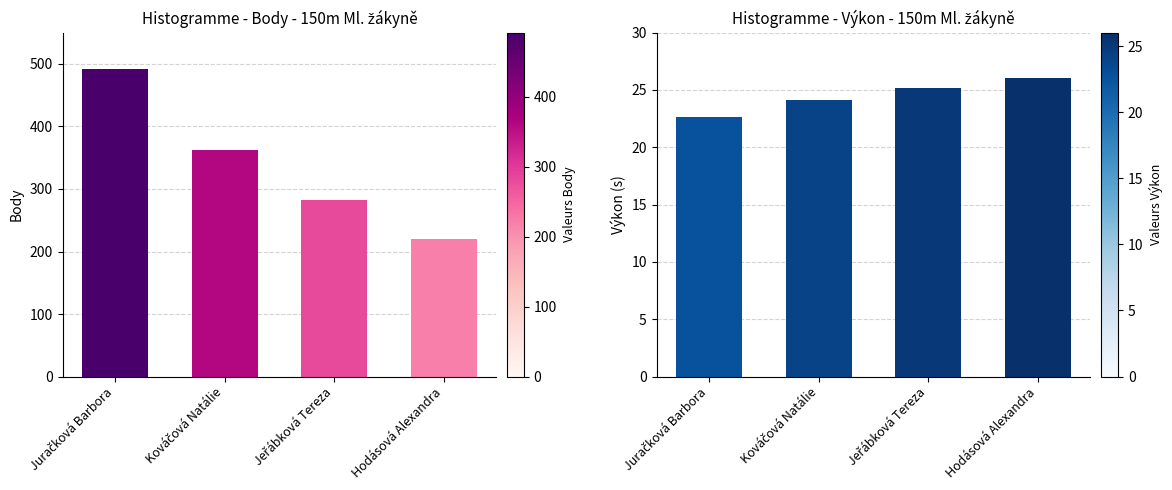

The value of Výkon at Jeřábková Tereza is 10.4. True or false?

False